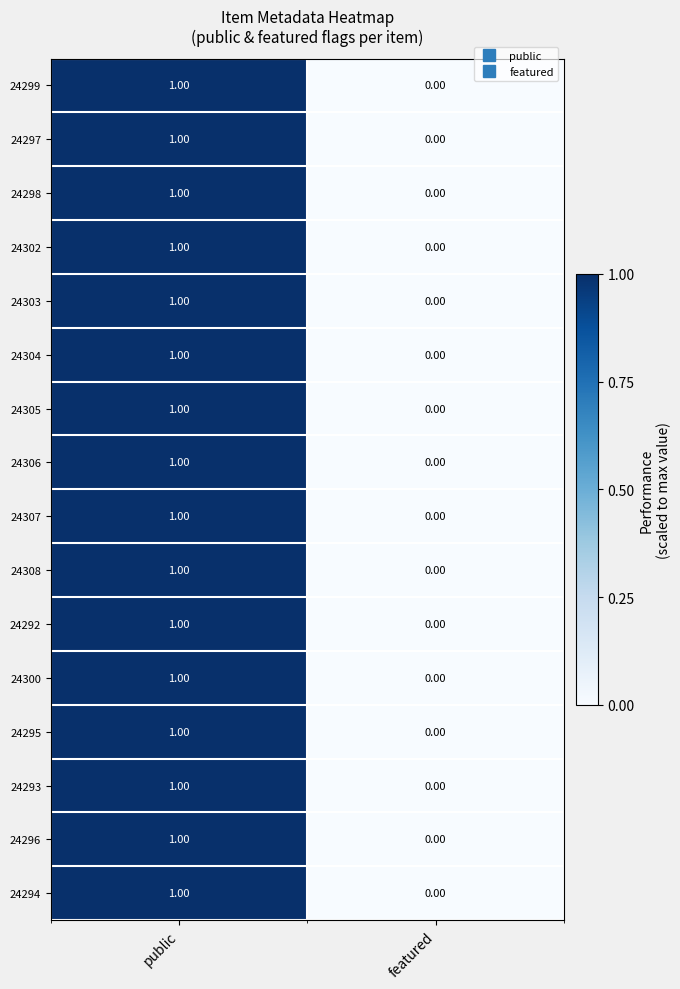

Is the value of 24296 at public greater than the value of 24294 at featured?

Yes